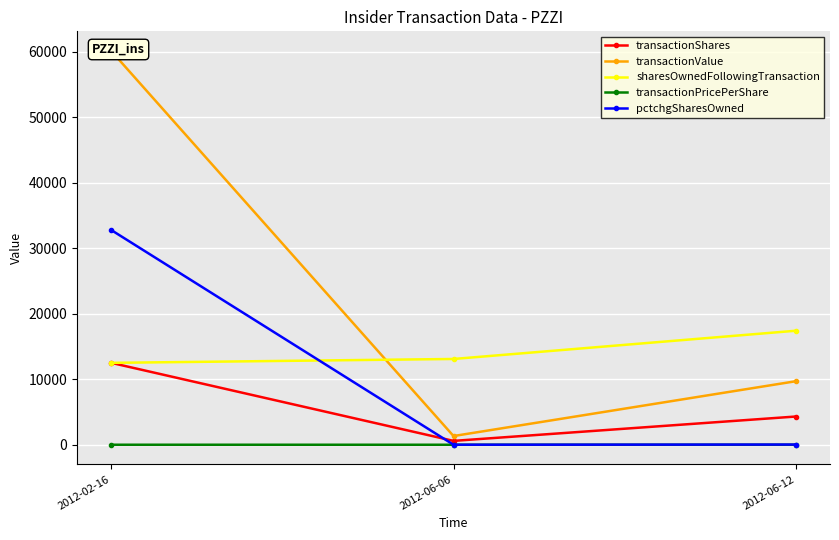

Between 2012-06-12 and 2012-02-16, which is larger?

2012-02-16